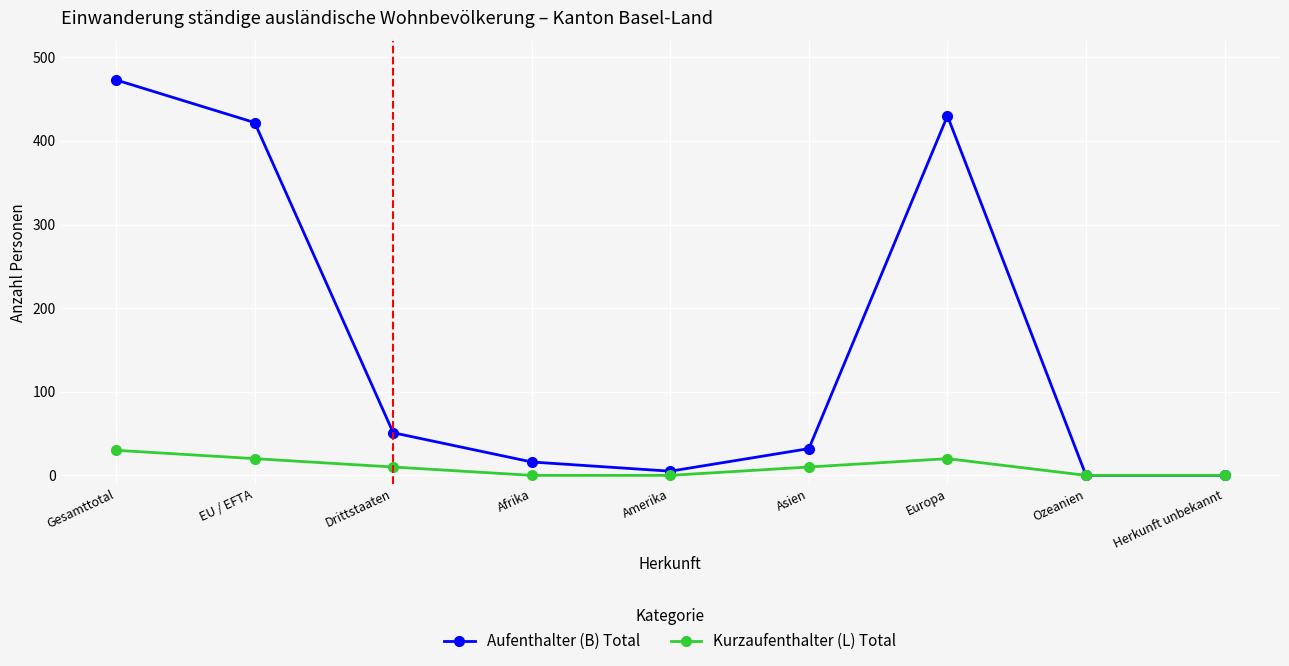

At which category does the chart reach its peak across all series?

Gesamttotal